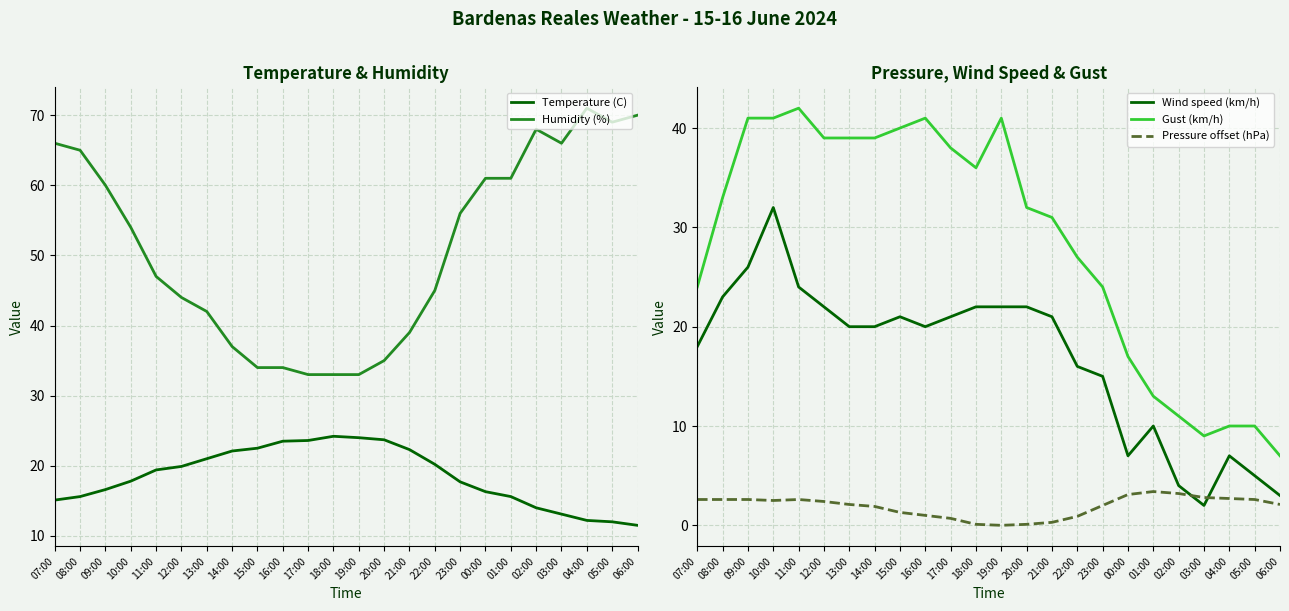

In Humidity (%), how many points are lower than both neighbors (excluding endpoints)?

2